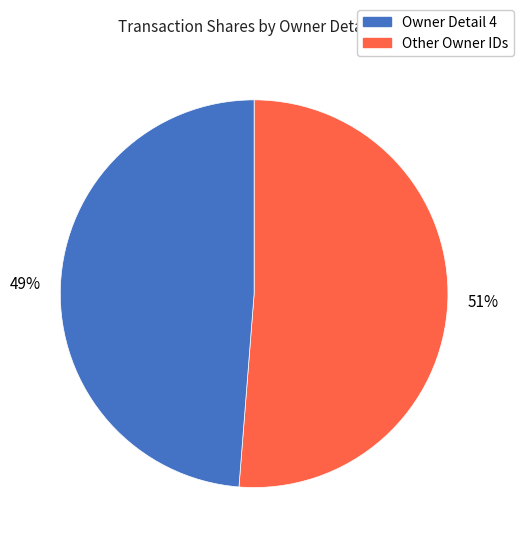

To the nearest percent, what is the difference between the largest and smallest slice percentages?

2%